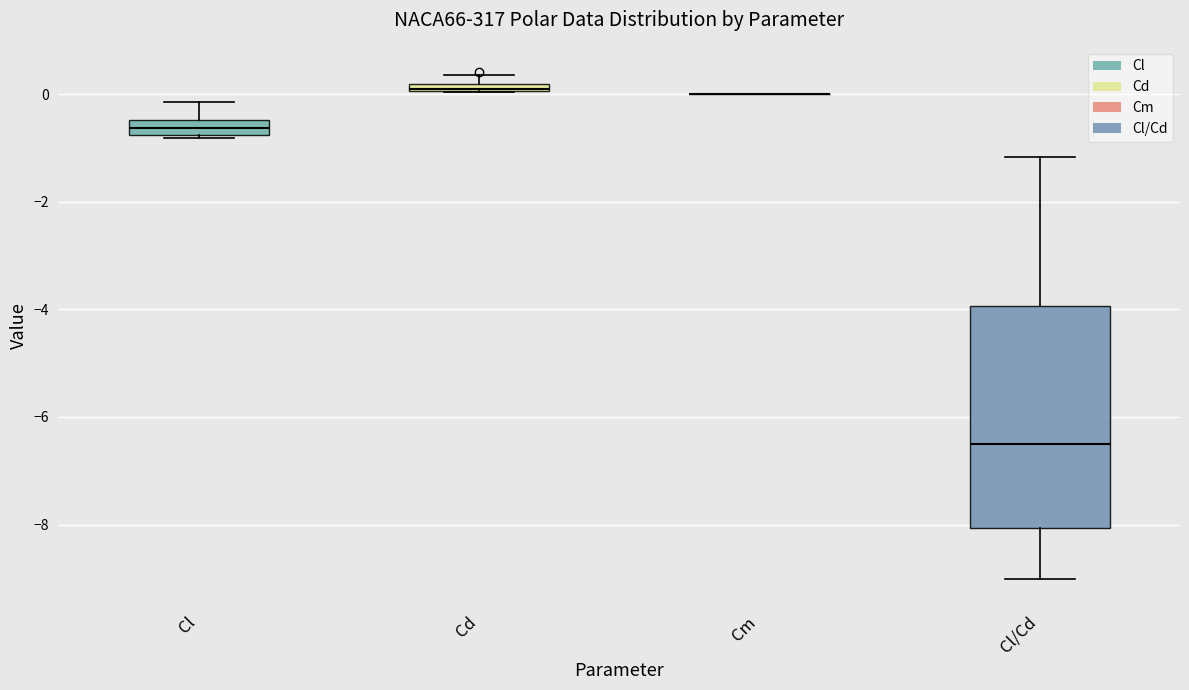

Where does the upper whisker of the box for Cl/Cd end on the y-axis? The values are not printed on the chart, so give them approximately, as read against the axis.

-1.2